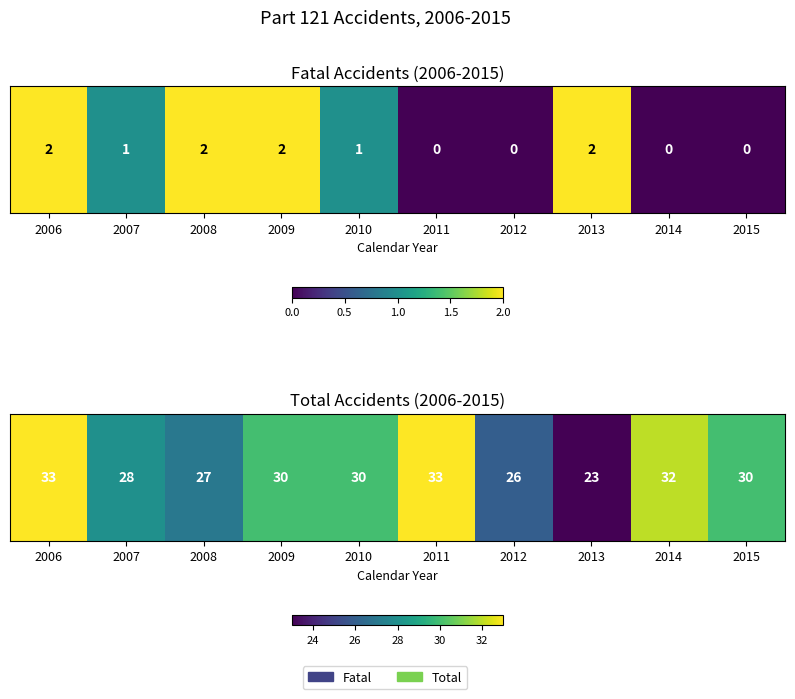

The value at 2015 is 30. True or false?

True